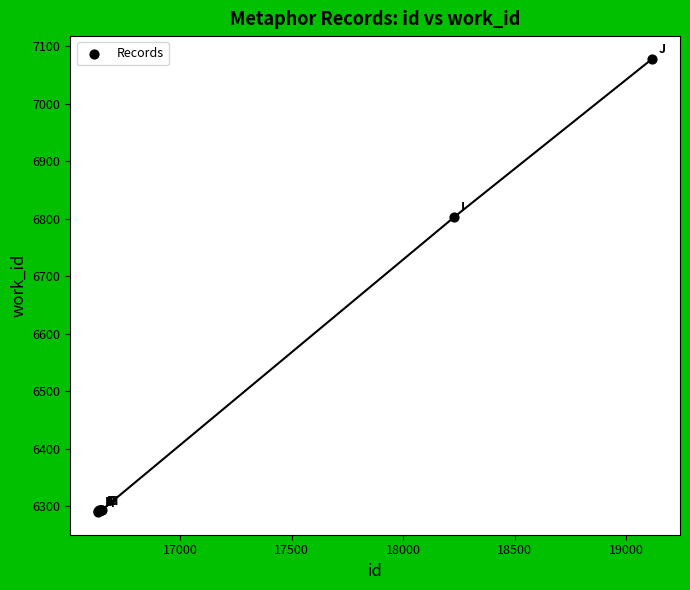

What Y value in the scatter plot is closest to 6684?

6803